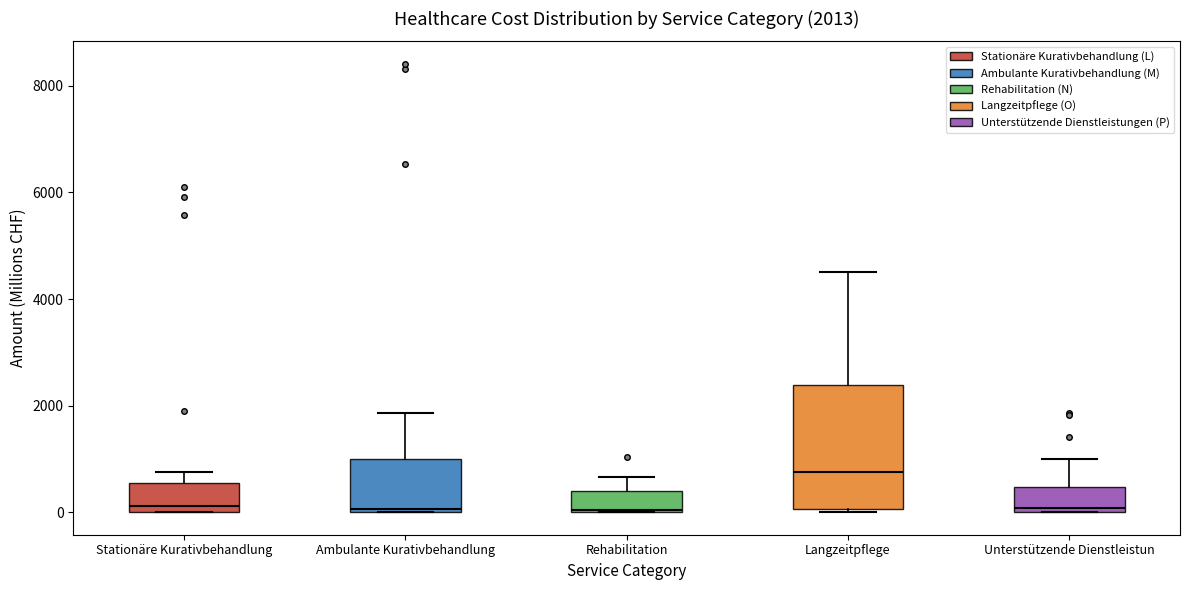

Comparing the boxes themselves (not the whiskers), which one is the tallest?

Langzeitpflege